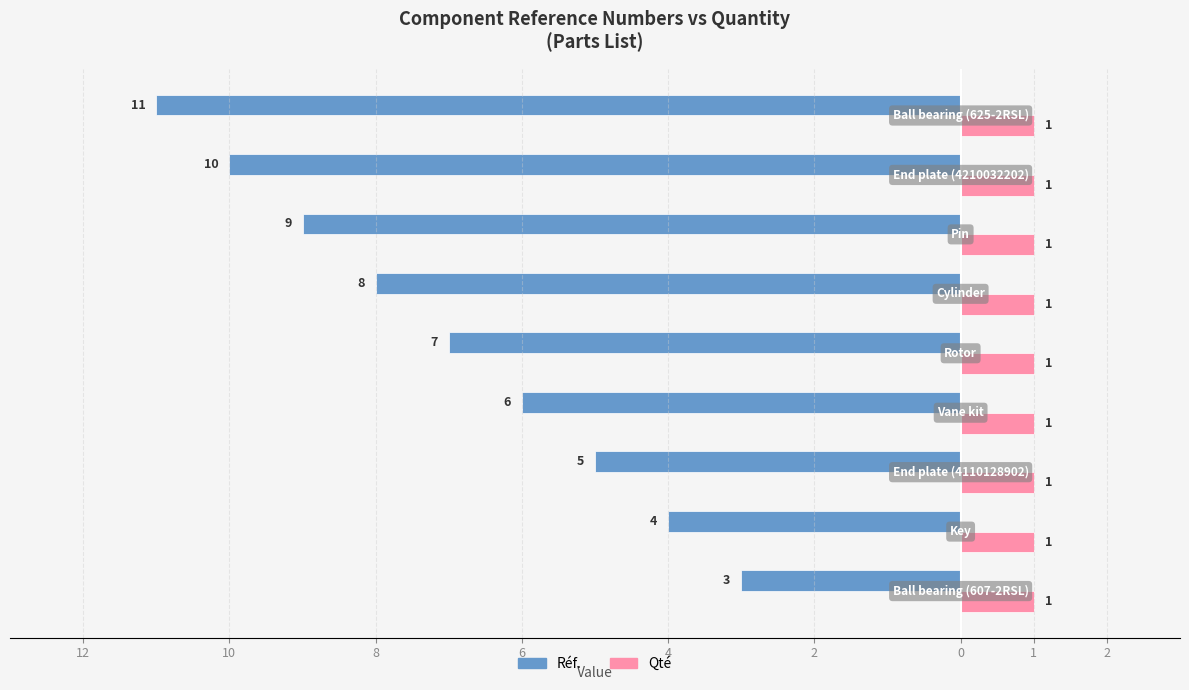

What is the difference between the maximum and minimum values in the Réf. series?

8.0